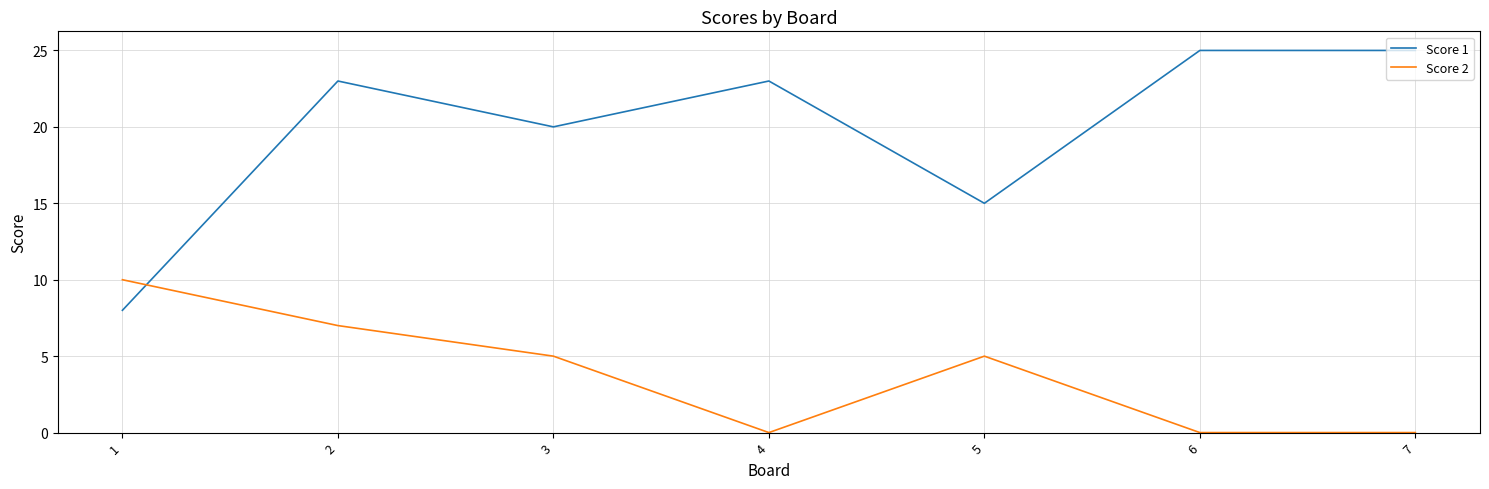

After their last crossing, which series has the higher values: Score 1 or Score 2?

Score 1